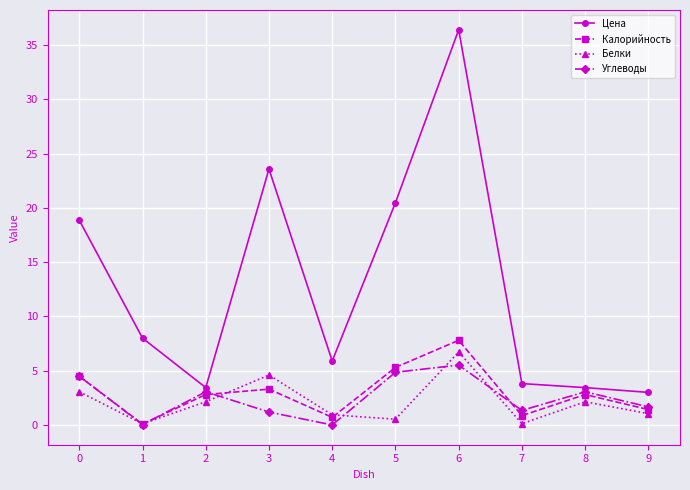

At which category does Цена reach its first local valley?

2